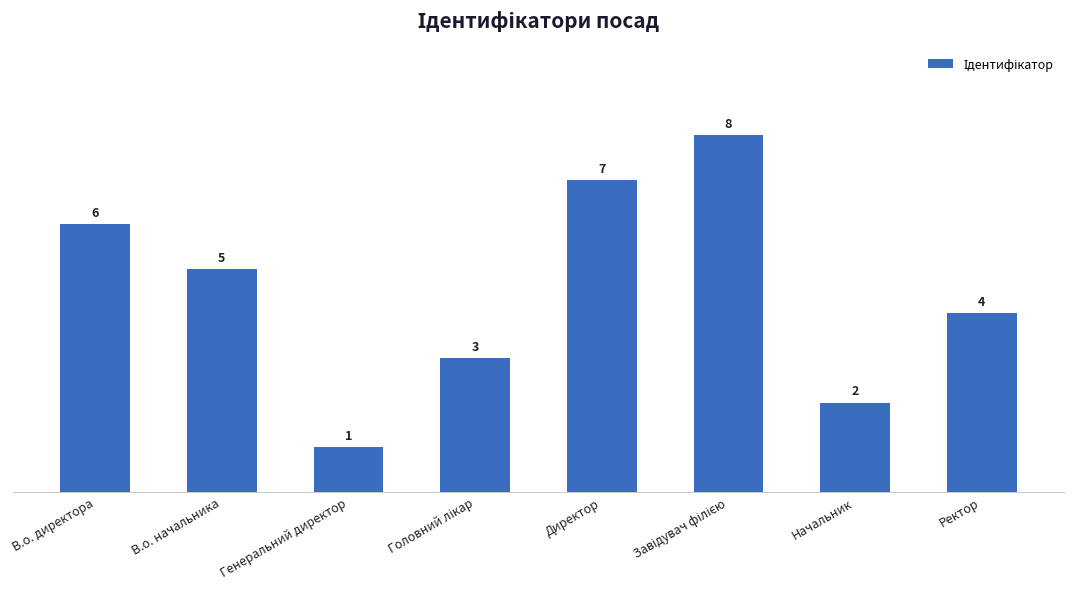

What is the label of the 2nd bar from the right?

Начальник